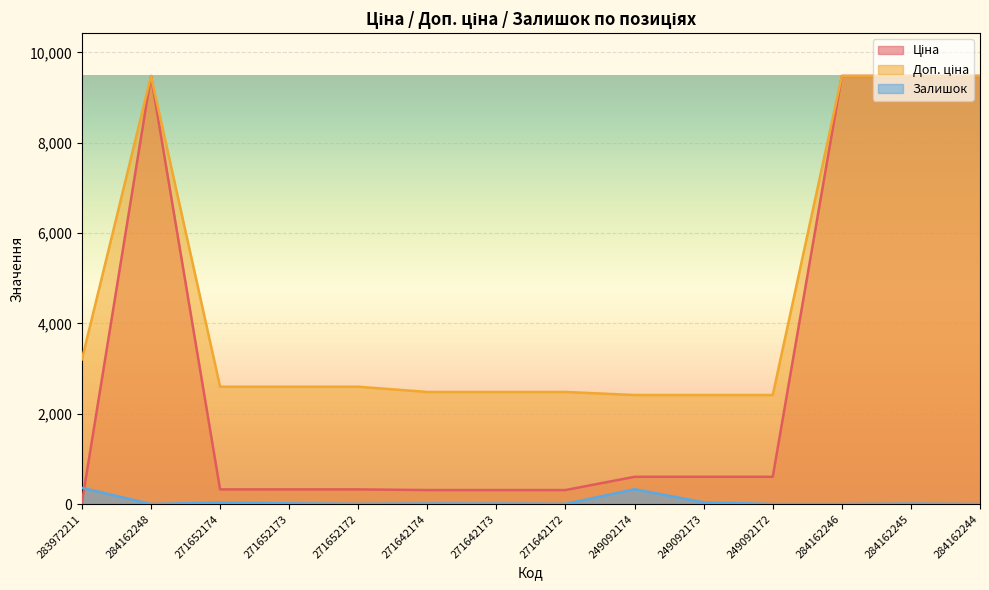

Which series changed the most between 271652173 and 249092174?

Залишок